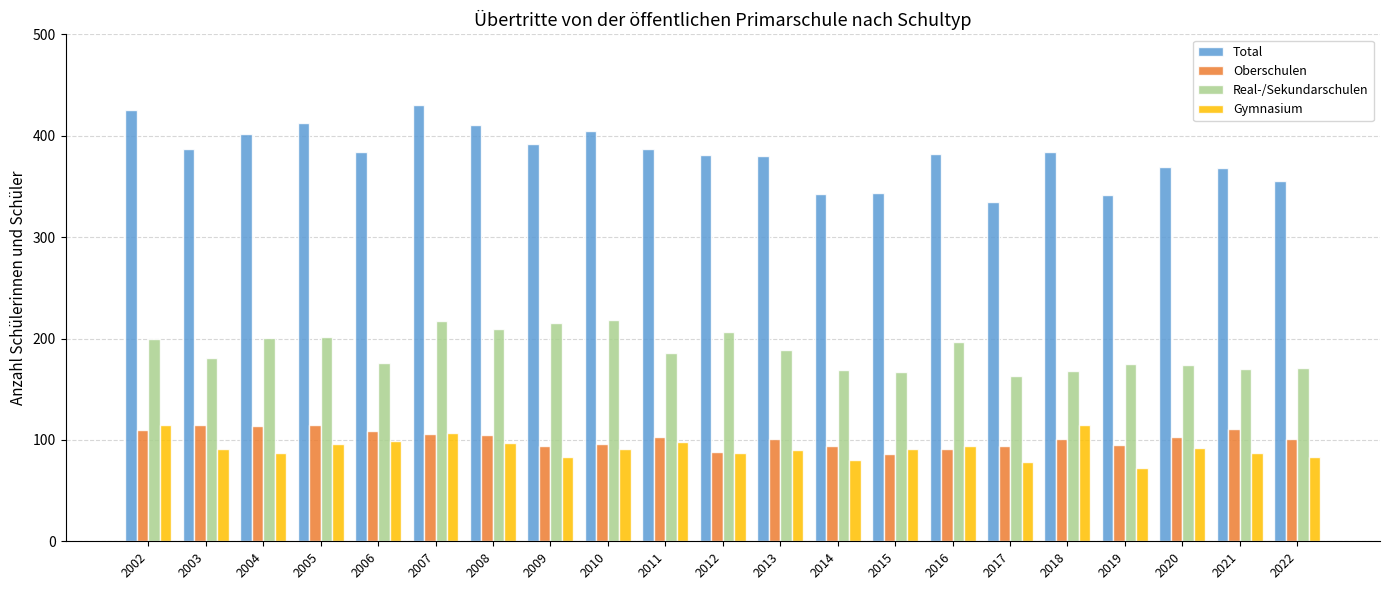

What is the value of the Real-/Sekundarschulen bar at the 7th from the left?

209